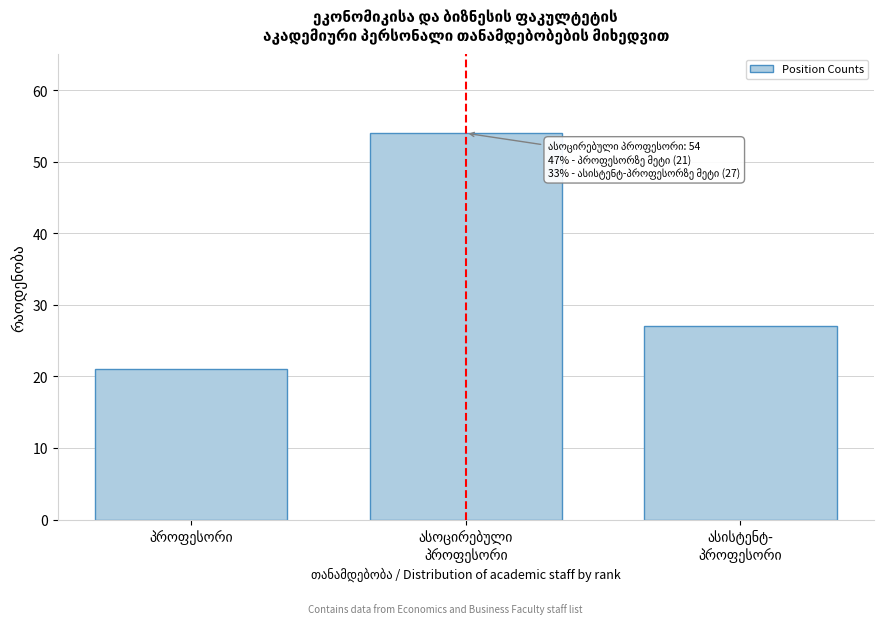

Reading right to left, extract all data points from this chart.

27	54	21